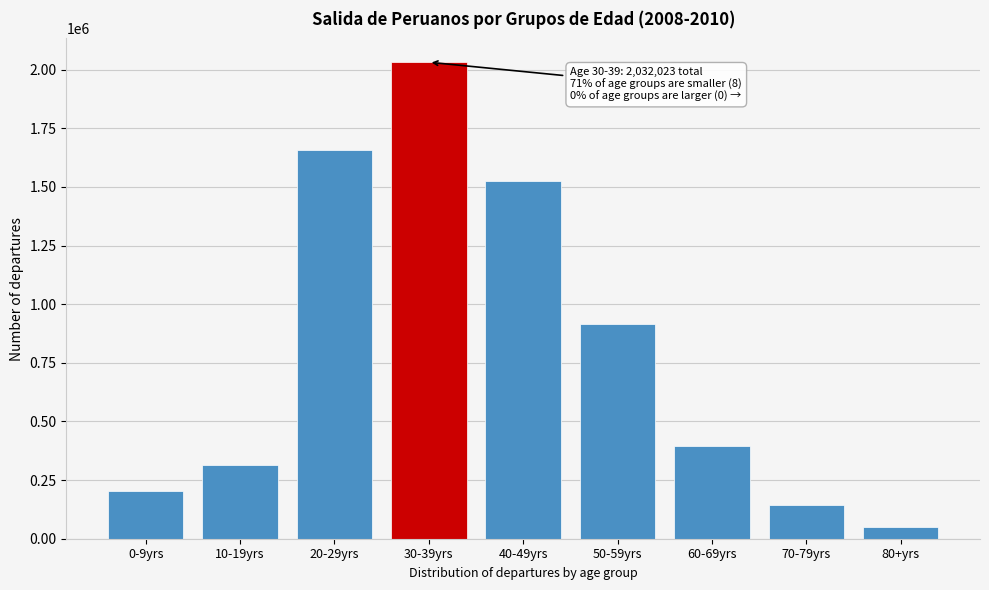

Reading right to left, what are all the values shown in this chart?

49621	145928	397299	915874	1526849	2032023	1658698	316031	204255